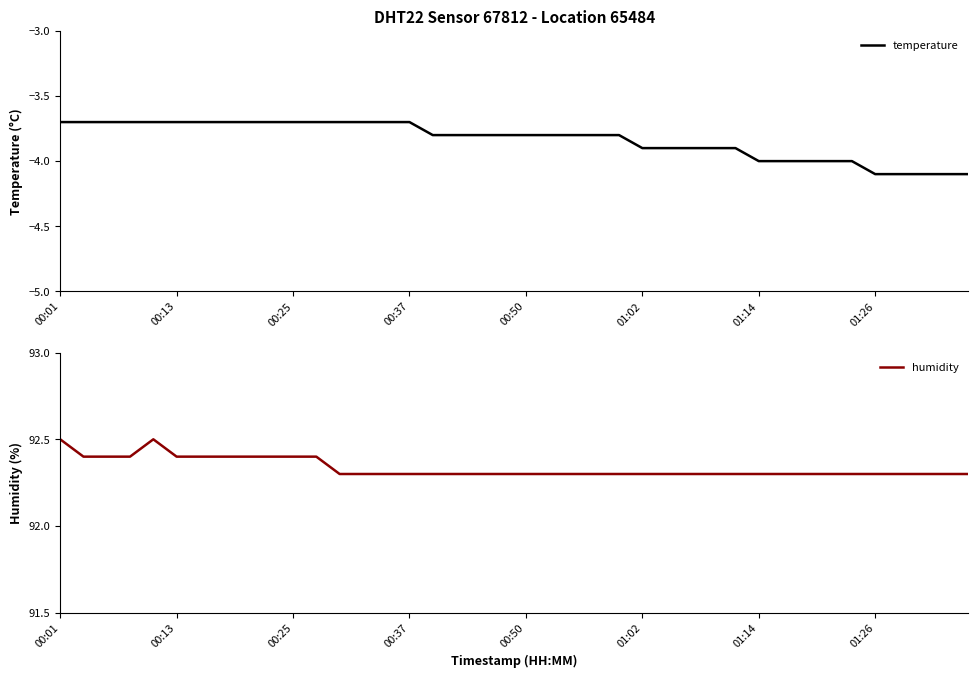

What is the highest value of the temperature series?

-3.7